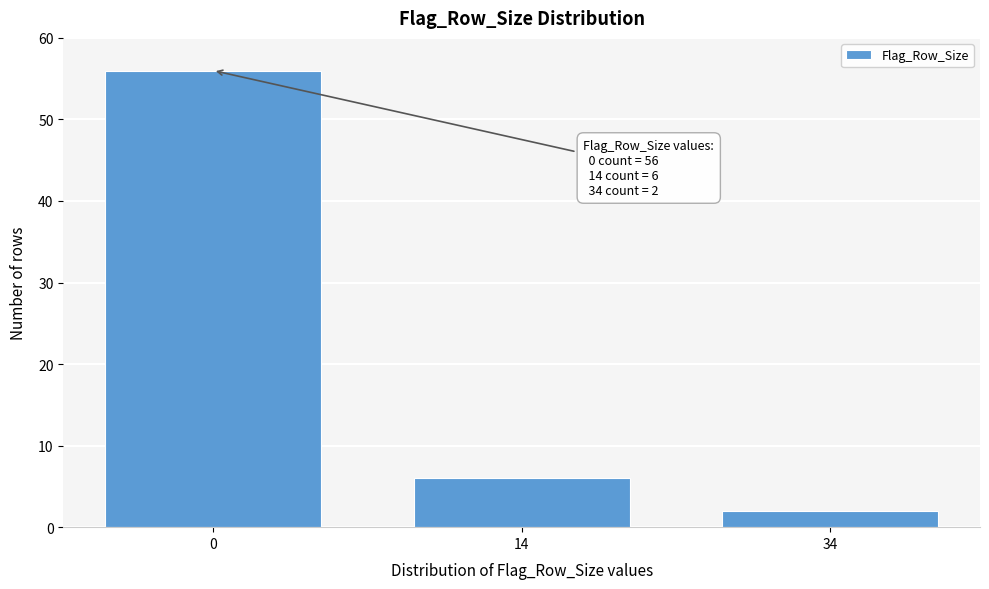

Reading right to left, list all the values displayed in this chart.

34=2	14=6	0=56